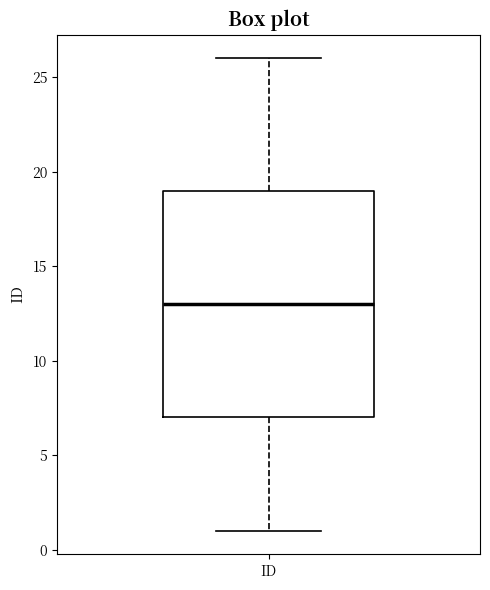

Transcribe this box plot: give where the median line is, the range the box spans, and where the two whiskers end, as read against the y-axis. The values are not printed on the chart, so give them approximately, as read against the axis.

median 13, box 7 to 19, whiskers 1 to 26